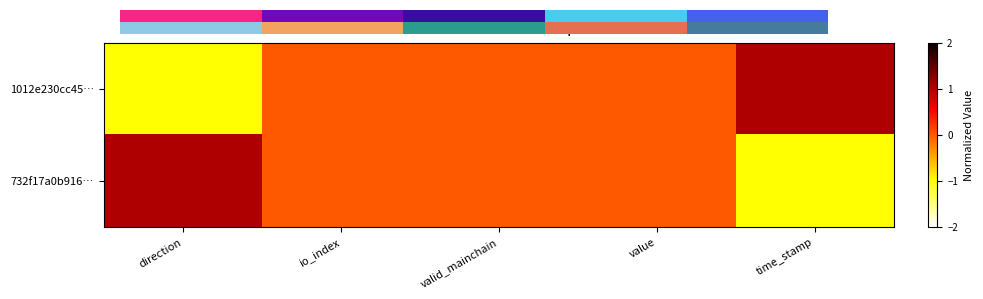

Which category has the highest value across all series?

time_stamp